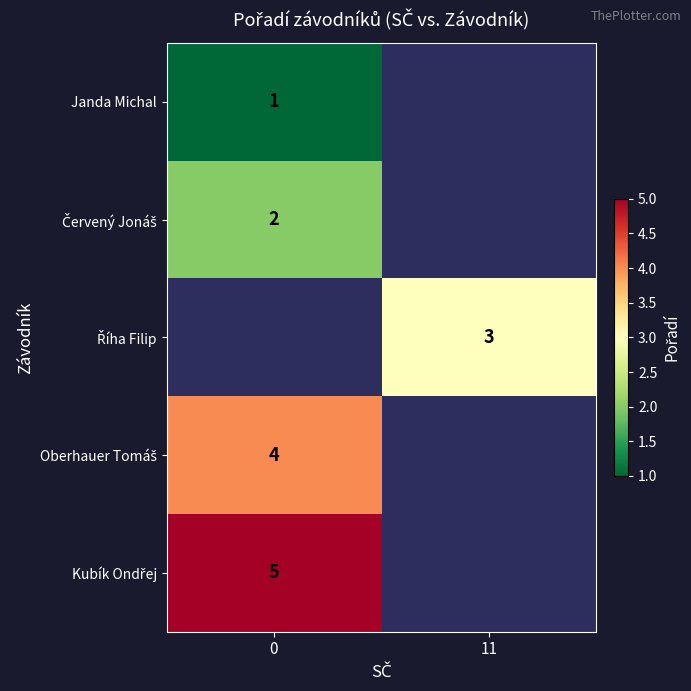

List the labels in order of Oberhauer Tomáš value, smallest first.

0, 11